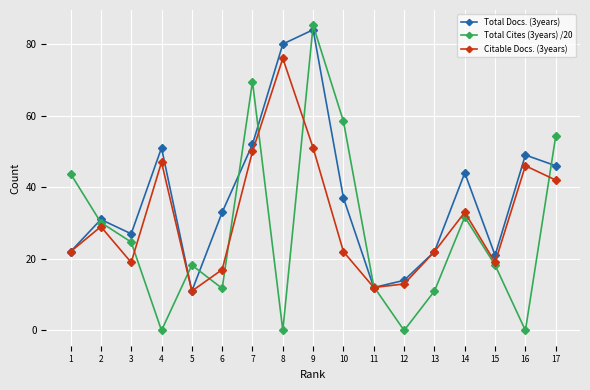

The Total Cites (3years) /20 series shows 0.0 at 16. True or false?

True